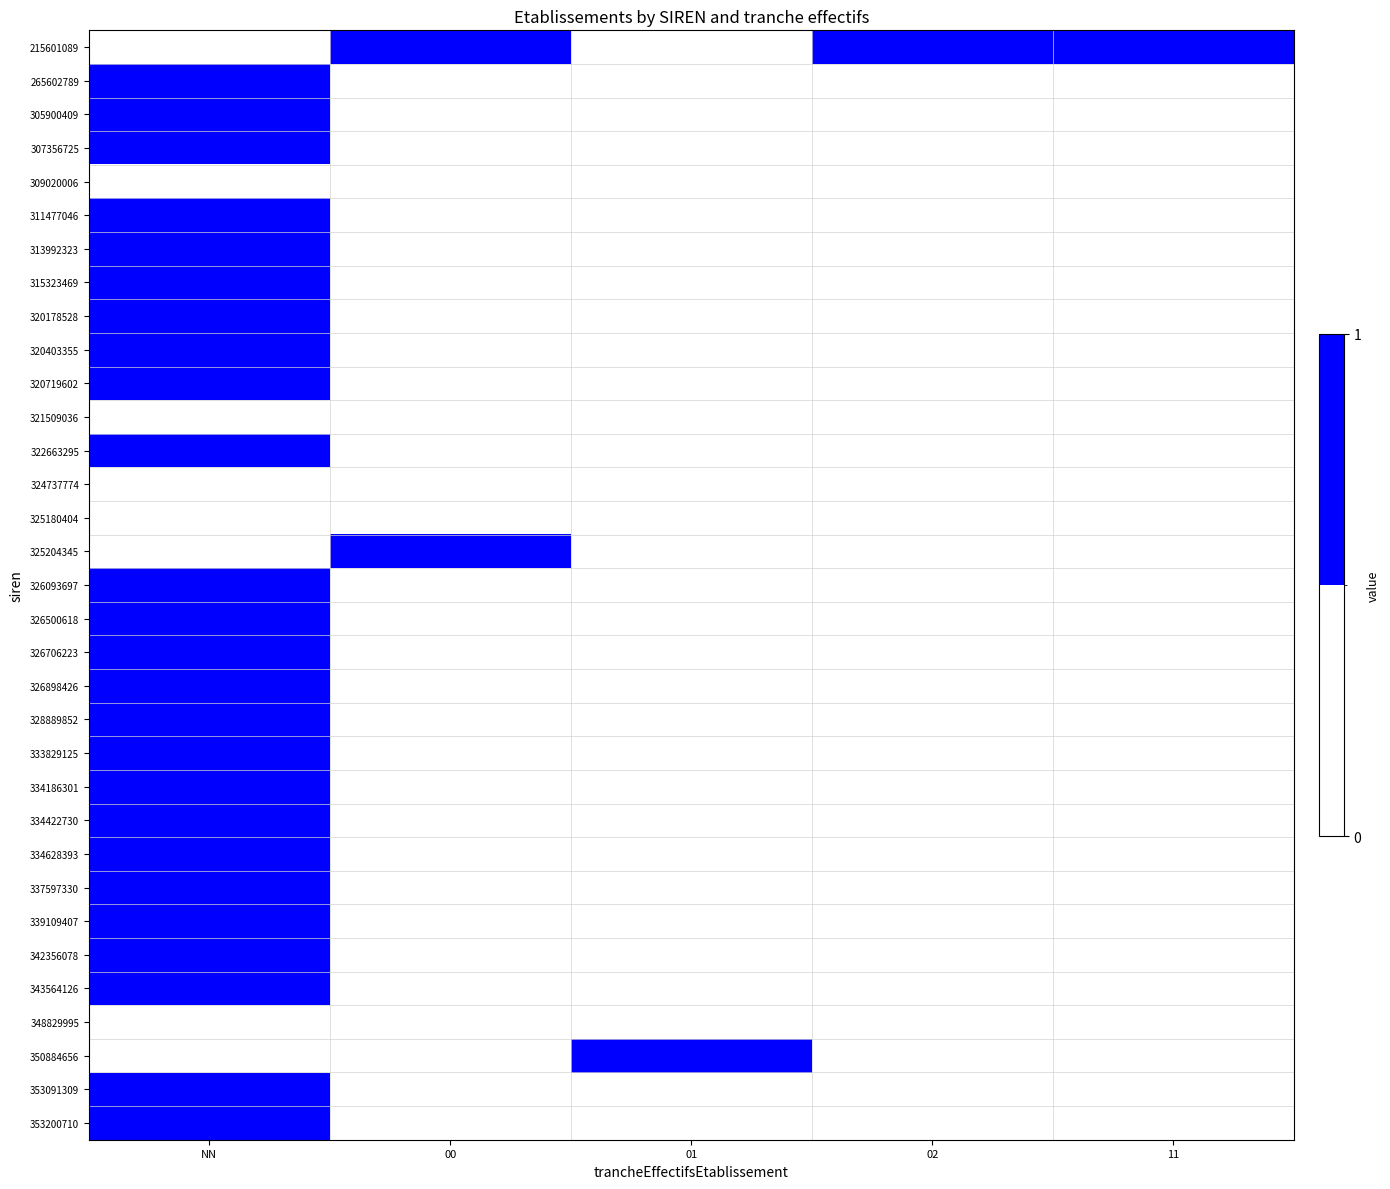

Reading left to right, transcribe all the data shown in this chart.

215601089: NN=0	00=1	01=0	02=1	11=1
265602789: NN=1	00=0	01=0	02=0	11=0
305900409: NN=1	00=0	01=0	02=0	11=0
307356725: NN=1	00=0	01=0	02=0	11=0
309020006: NN=0	00=0	01=0	02=0	11=0
311477046: NN=1	00=0	01=0	02=0	11=0
313992323: NN=1	00=0	01=0	02=0	11=0
315323469: NN=1	00=0	01=0	02=0	11=0
320178528: NN=1	00=0	01=0	02=0	11=0
320403355: NN=1	00=0	01=0	02=0	11=0
320719602: NN=1	00=0	01=0	02=0	11=0
321509036: NN=0	00=0	01=0	02=0	11=0
322663295: NN=1	00=0	01=0	02=0	11=0
324737774: NN=0	00=0	01=0	02=0	11=0
325180404: NN=0	00=0	01=0	02=0	11=0
325204345: NN=0	00=1	01=0	02=0	11=0
326093697: NN=1	00=0	01=0	02=0	11=0
326500618: NN=1	00=0	01=0	02=0	11=0
326706223: NN=1	00=0	01=0	02=0	11=0
326898426: NN=1	00=0	01=0	02=0	11=0
328889852: NN=1	00=0	01=0	02=0	11=0
333829125: NN=1	00=0	01=0	02=0	11=0
334186301: NN=1	00=0	01=0	02=0	11=0
334422730: NN=1	00=0	01=0	02=0	11=0
334628393: NN=1	00=0	01=0	02=0	11=0
337597330: NN=1	00=0	01=0	02=0	11=0
339109407: NN=1	00=0	01=0	02=0	11=0
342356078: NN=1	00=0	01=0	02=0	11=0
343564126: NN=1	00=0	01=0	02=0	11=0
348829995: NN=0	00=0	01=0	02=0	11=0
350884656: NN=0	00=0	01=1	02=0	11=0
353091309: NN=1	00=0	01=0	02=0	11=0
353200710: NN=1	00=0	01=0	02=0	11=0